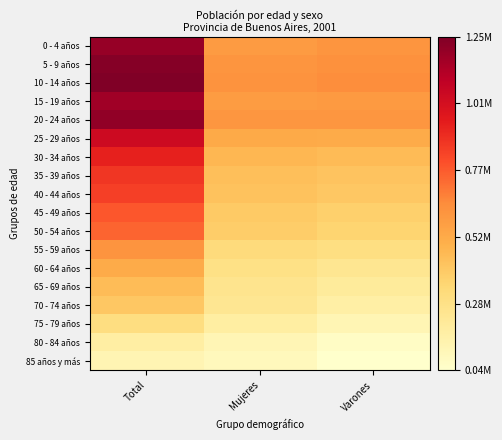

At which category is the sum across all series the highest?

Total